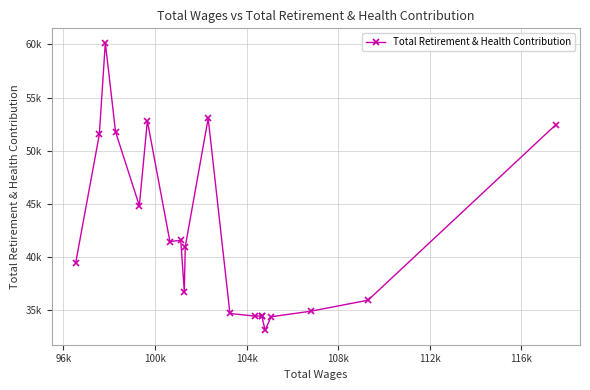

How many lines are shown in the chart?

1